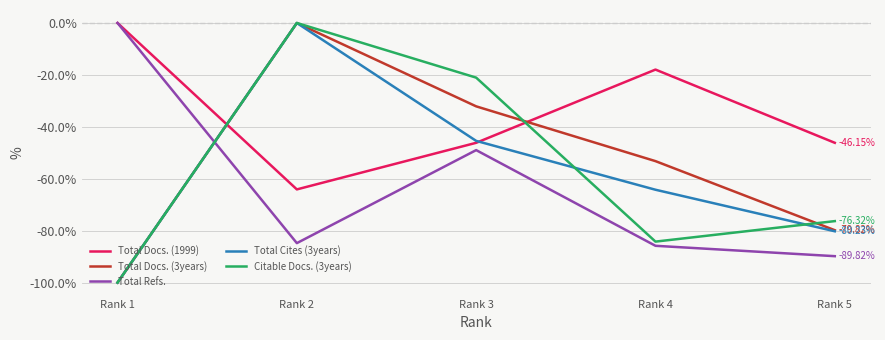

At which category is the sum across all series the highest?

Rank 2